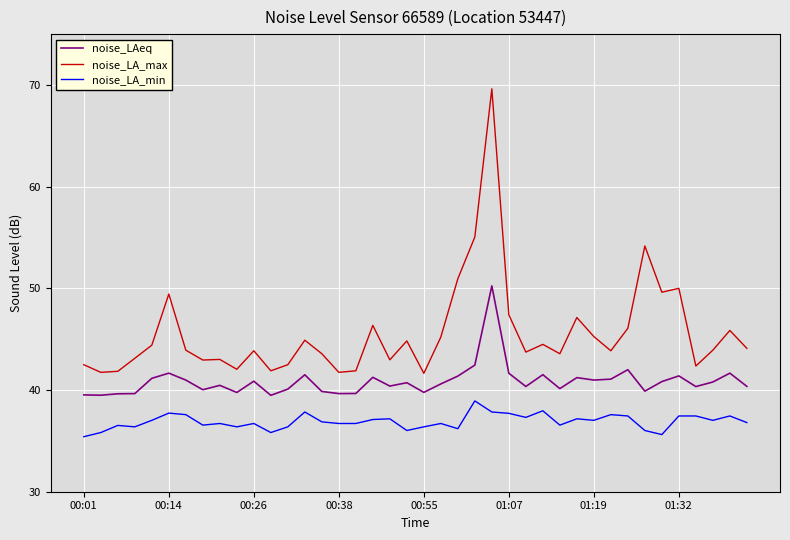

True or false: noise_LAeq and noise_LA_min intersect in this chart.

False